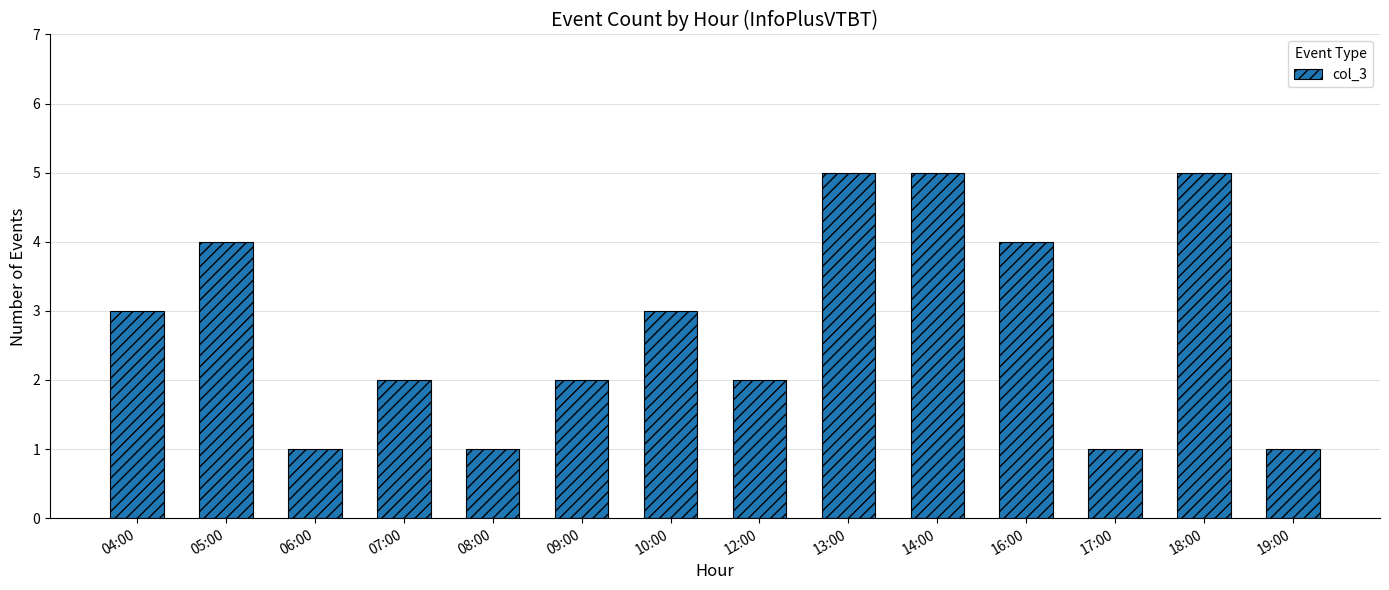

What is the greatest value displayed?

5